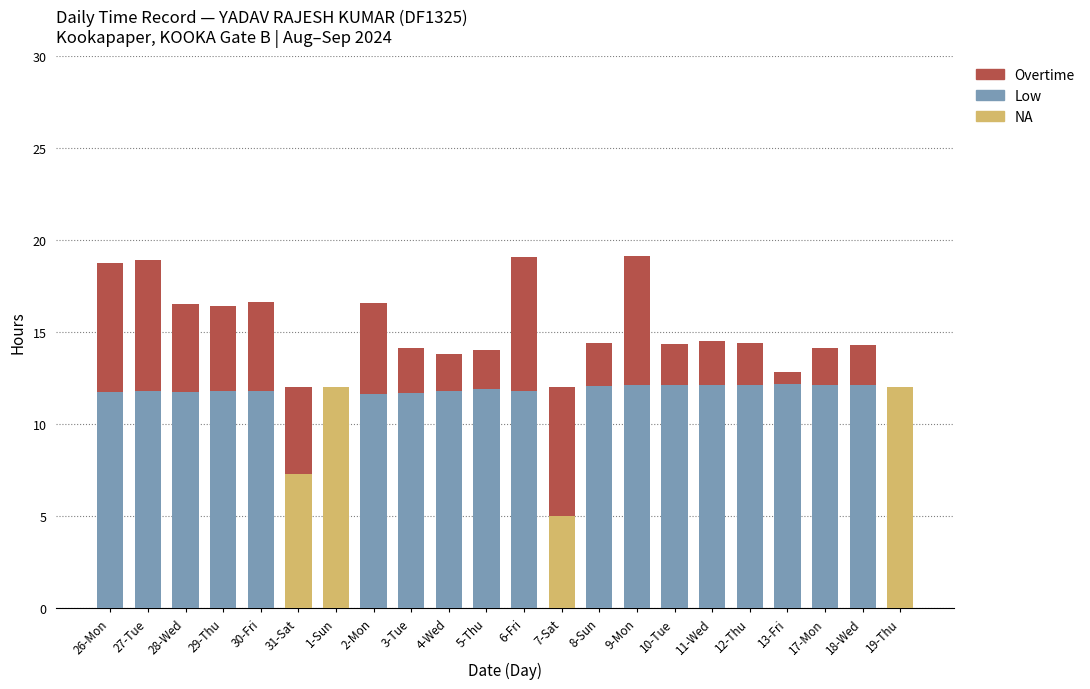

What is the total value across all series at 29-Thu?

16.4